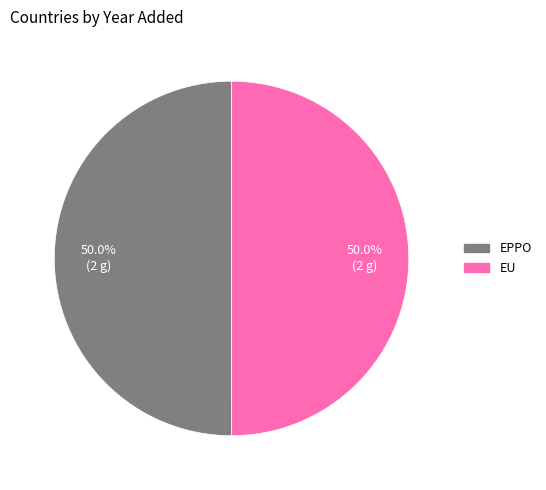

How many slices are in this pie chart?

2